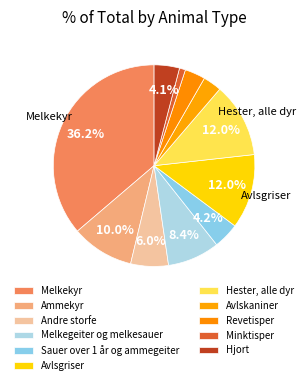

What is the smallest slice in the pie chart?

Minktisper